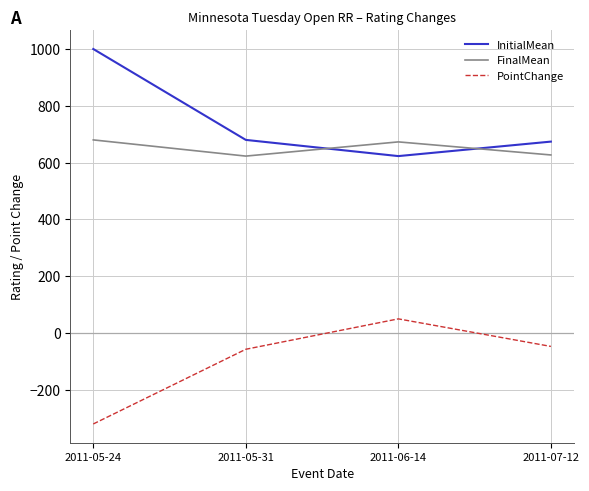

The FinalMean series shows 1003 at 2011-07-12. True or false?

False